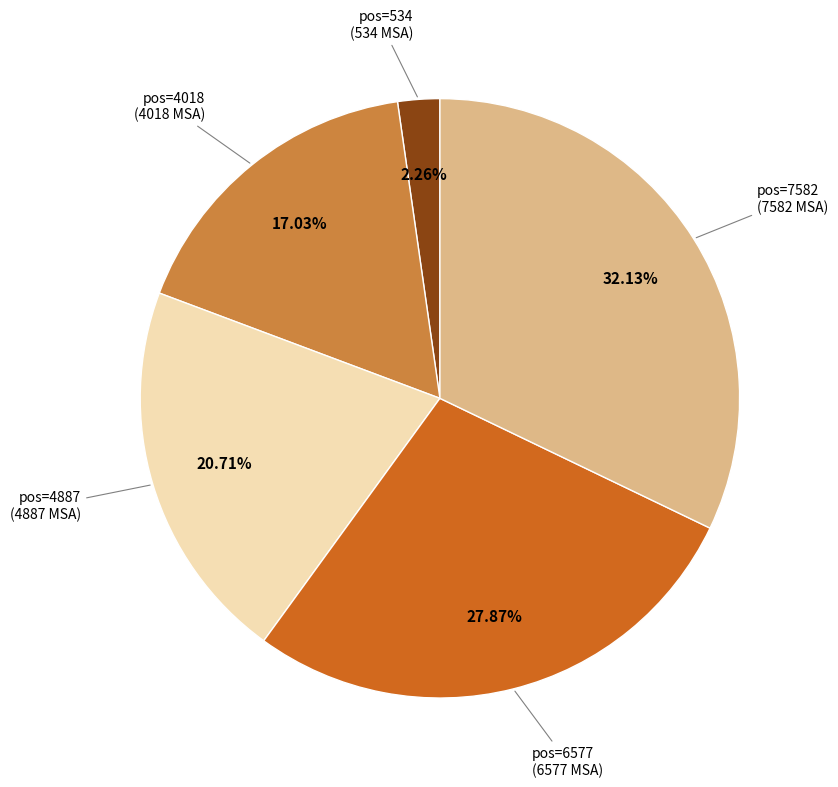

Is there any slice that represents more than half of the pie?

No